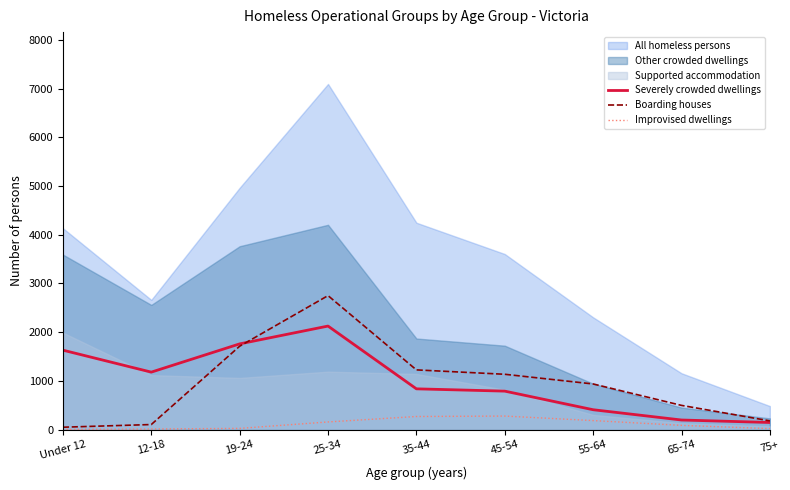

What value does the Boarding houses series have at 12-18?

104